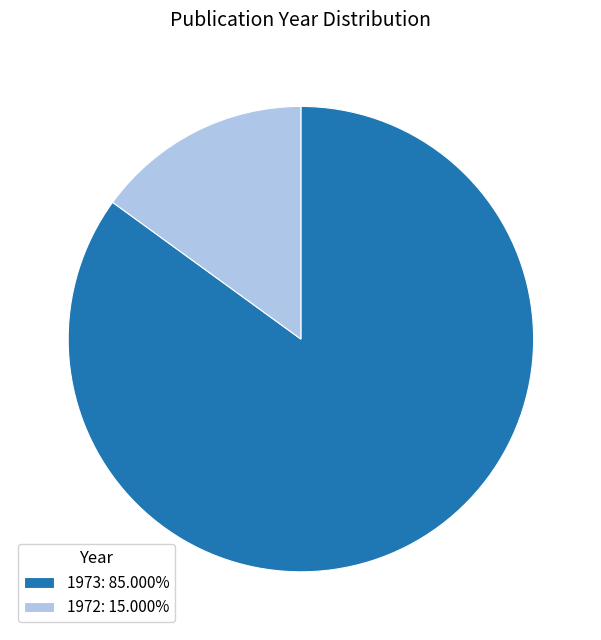

Combined, do 1972: 15.000% and 1973: 85.000% account for over 50%?

Yes